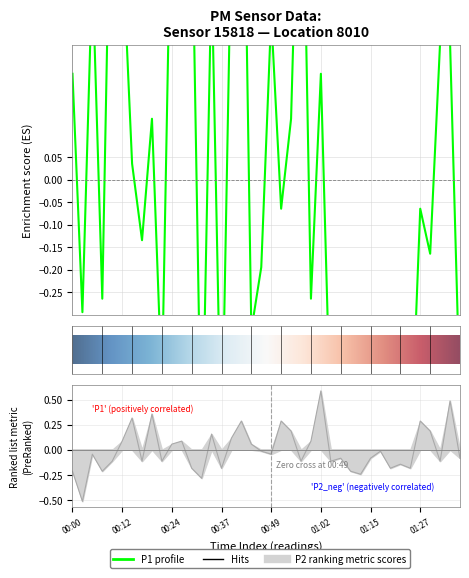

Which has a higher value, 35 or 9?

35